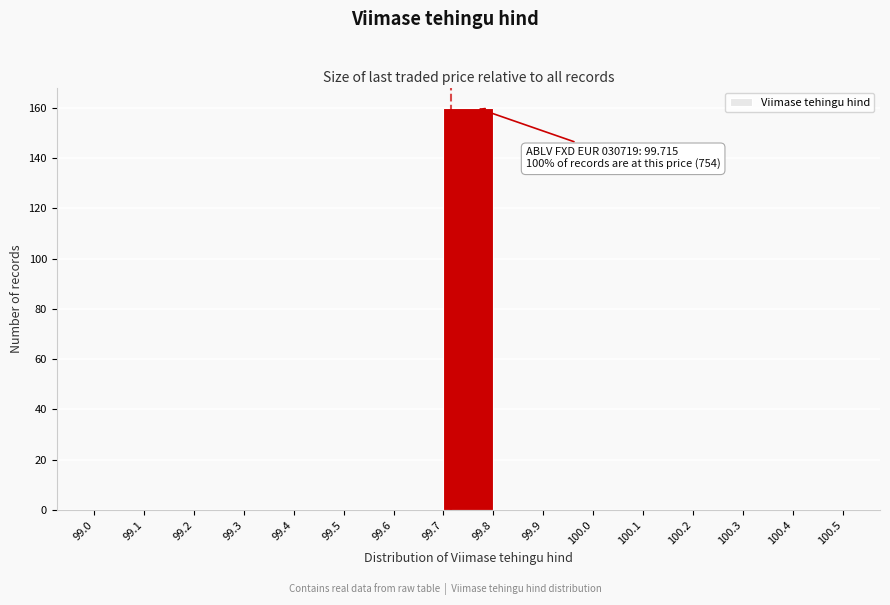

Over which range of the x-axis is the bar tallest?

99.7 to 99.8